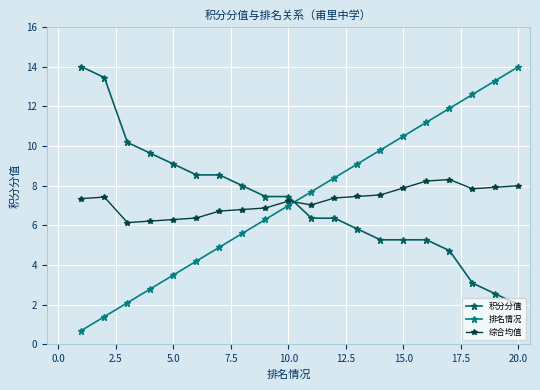

At how many categories does at least one series exceed 7?

20